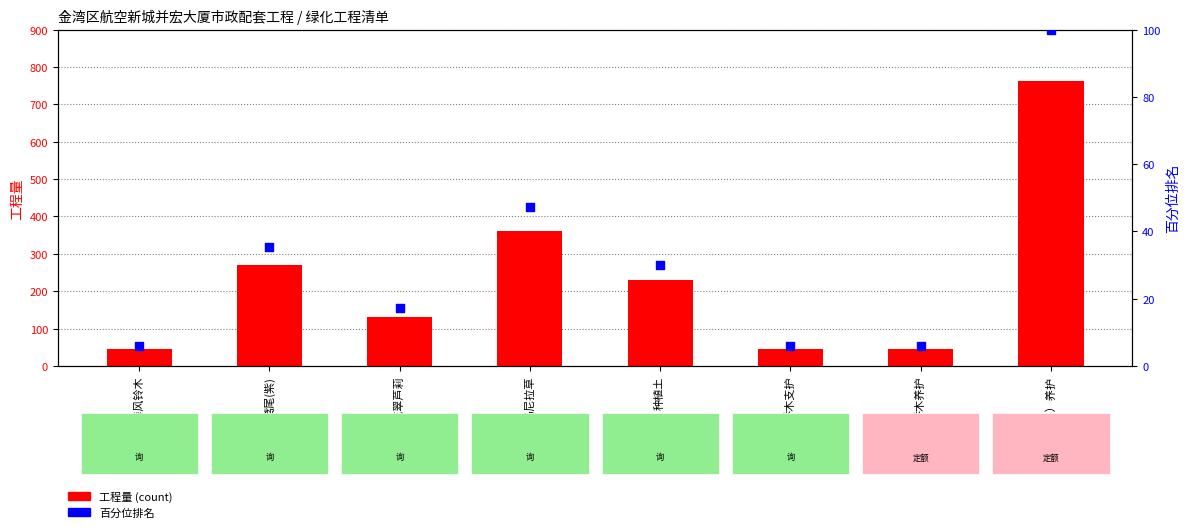

Is the value of 百分位排名 at 乔木支护 greater than the value of 工程量 at 马尼拉草?

No